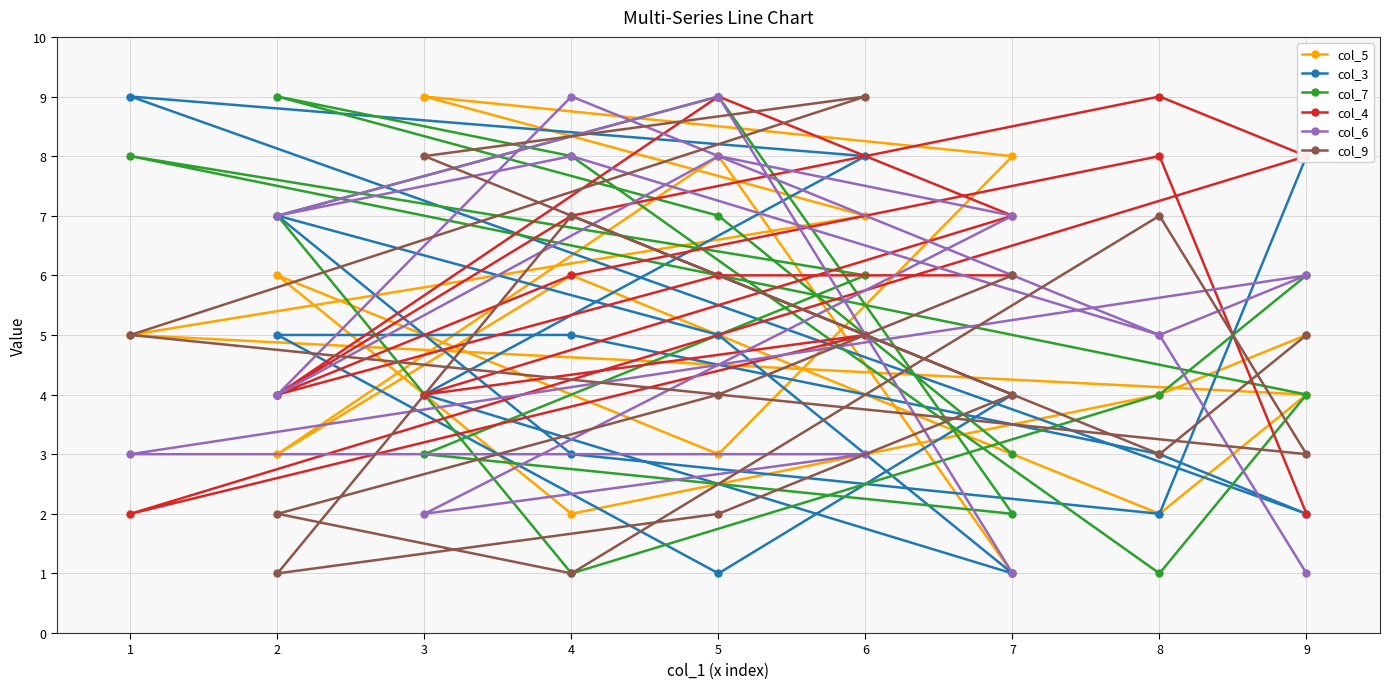

The value of col_6 at 4 is 5. True or false?

False